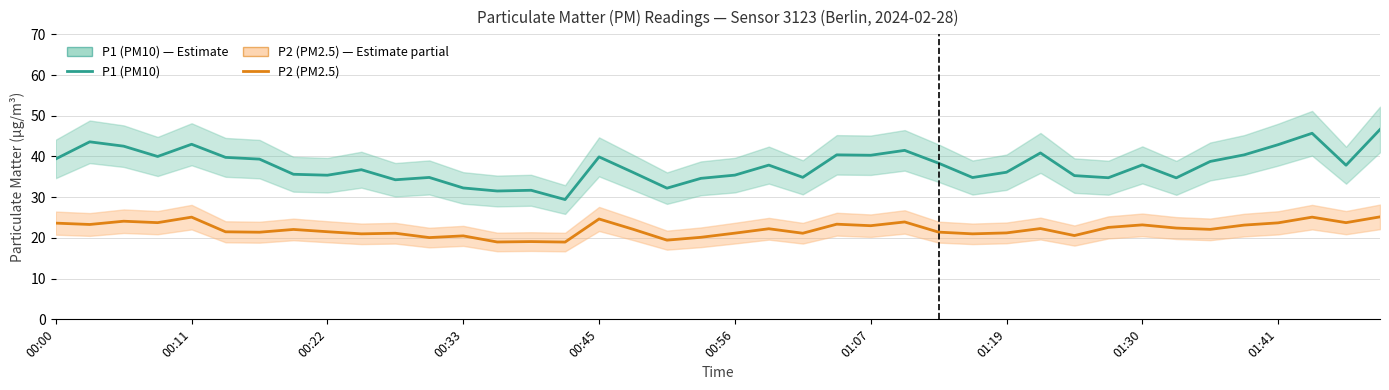

Rank the series at 10 from lowest to highest value.

P2 (PM2.5), P1 (PM10)